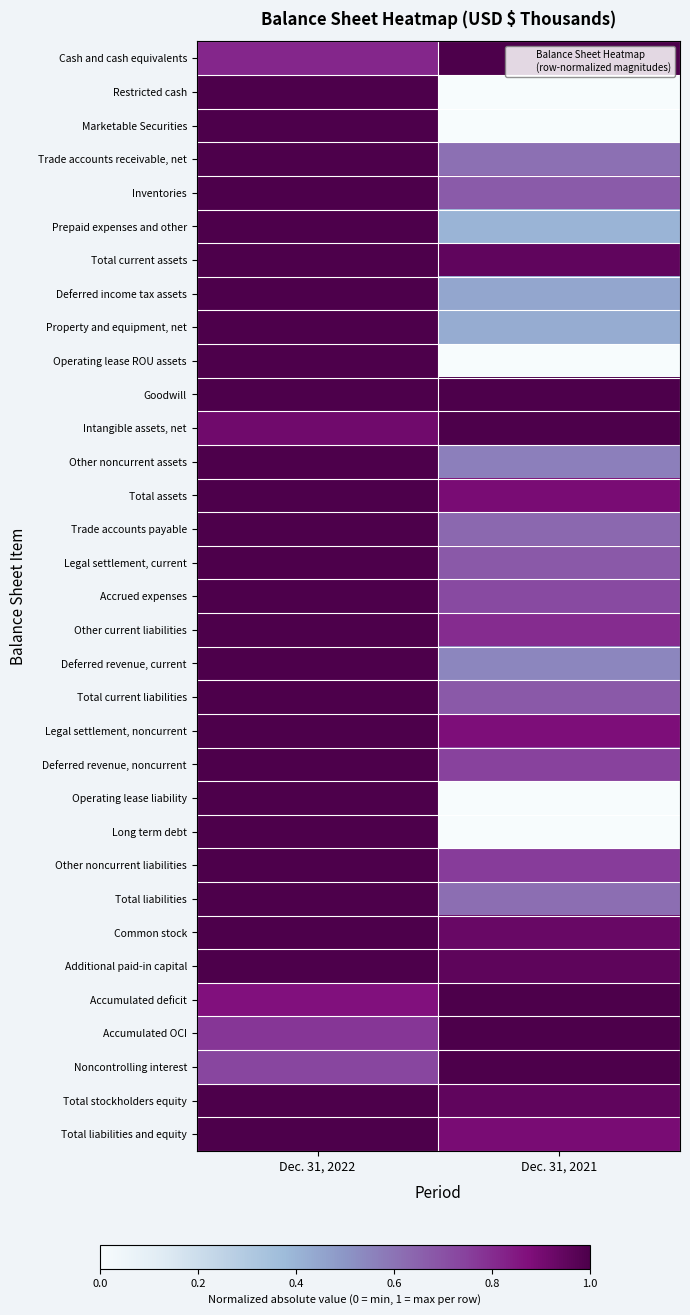

Reading right to left, transcribe all the data shown in this chart.

Cash and cash equivalents: Dec. 31, 2021=1.0	Dec. 31, 2022=0.8
Restricted cash: Dec. 31, 2021=0.0	Dec. 31, 2022=1.0
Marketable Securities: Dec. 31, 2021=0.0	Dec. 31, 2022=1.0
Trade accounts receivable, net: Dec. 31, 2021=0.6	Dec. 31, 2022=1.0
Inventories: Dec. 31, 2021=0.7	Dec. 31, 2022=1.0
Prepaid expenses and other: Dec. 31, 2021=0.4	Dec. 31, 2022=1.0
Total current assets: Dec. 31, 2021=1.0	Dec. 31, 2022=1.0
Deferred income tax assets: Dec. 31, 2021=0.4	Dec. 31, 2022=1.0
Property and equipment, net: Dec. 31, 2021=0.4	Dec. 31, 2022=1.0
Operating lease ROU assets: Dec. 31, 2021=0.0	Dec. 31, 2022=1.0
Goodwill: Dec. 31, 2021=1.0	Dec. 31, 2022=1.0
Intangible assets, net: Dec. 31, 2021=1.0	Dec. 31, 2022=0.9
Other noncurrent assets: Dec. 31, 2021=0.6	Dec. 31, 2022=1.0
Total assets: Dec. 31, 2021=0.9	Dec. 31, 2022=1.0
Trade accounts payable: Dec. 31, 2021=0.6	Dec. 31, 2022=1.0
Legal settlement, current: Dec. 31, 2021=0.7	Dec. 31, 2022=1.0
Accrued expenses: Dec. 31, 2021=0.7	Dec. 31, 2022=1.0
Other current liabilities: Dec. 31, 2021=0.8	Dec. 31, 2022=1.0
Deferred revenue, current: Dec. 31, 2021=0.5	Dec. 31, 2022=1.0
Total current liabilities: Dec. 31, 2021=0.7	Dec. 31, 2022=1.0
Legal settlement, noncurrent: Dec. 31, 2021=0.9	Dec. 31, 2022=1.0
Deferred revenue, noncurrent: Dec. 31, 2021=0.7	Dec. 31, 2022=1.0
Operating lease liability: Dec. 31, 2021=0.0	Dec. 31, 2022=1.0
Long term debt: Dec. 31, 2021=0.0	Dec. 31, 2022=1.0
Other noncurrent liabilities: Dec. 31, 2021=0.8	Dec. 31, 2022=1.0
Total liabilities: Dec. 31, 2021=0.6	Dec. 31, 2022=1.0
Common stock: Dec. 31, 2021=0.9	Dec. 31, 2022=1.0
Additional paid-in capital: Dec. 31, 2021=1.0	Dec. 31, 2022=1.0
Accumulated deficit: Dec. 31, 2021=1.0	Dec. 31, 2022=0.9
Accumulated OCI: Dec. 31, 2021=1.0	Dec. 31, 2022=0.8
Noncontrolling interest: Dec. 31, 2021=1.0	Dec. 31, 2022=0.7
Total stockholders equity: Dec. 31, 2021=1.0	Dec. 31, 2022=1.0
Total liabilities and equity: Dec. 31, 2021=0.9	Dec. 31, 2022=1.0